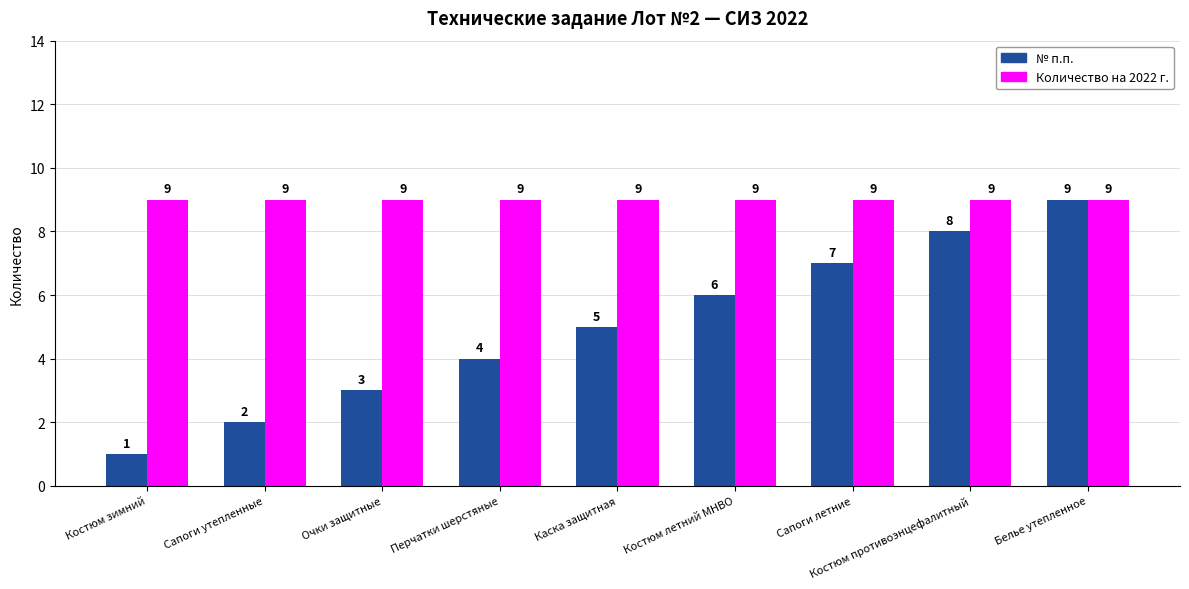

Reading right to left, list all the values displayed in this chart.

№ п.п.: 9	8	7	6	5	4	3	2	1
Количество на 2022 г.: 9	9	9	9	9	9	9	9	9